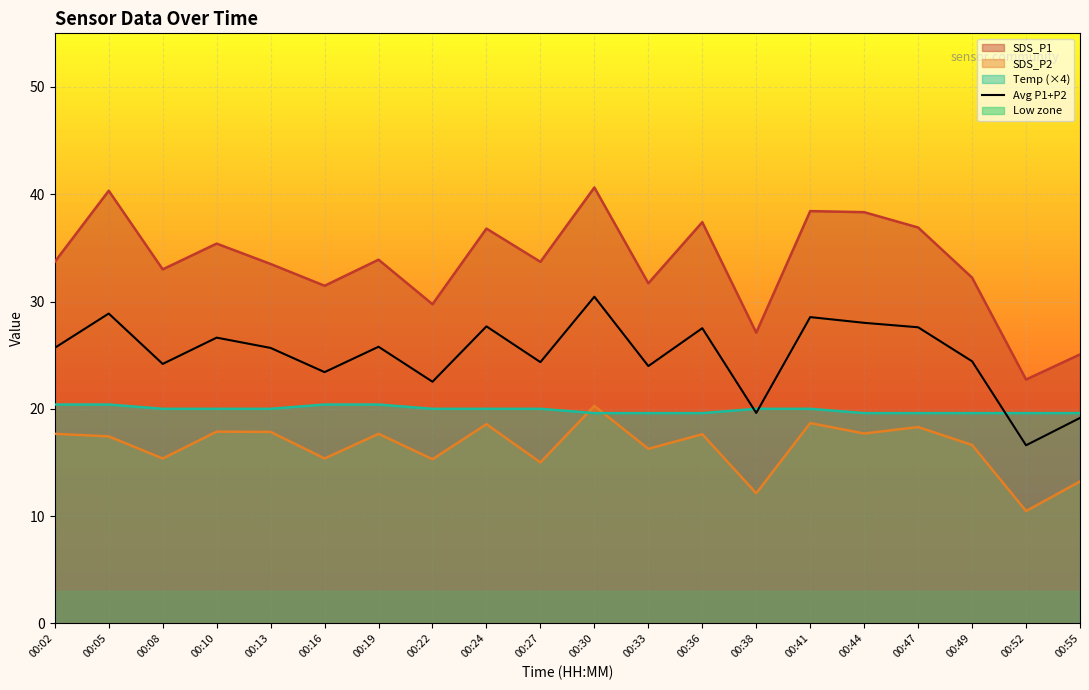

At which label is the value closest to 23?

00:16